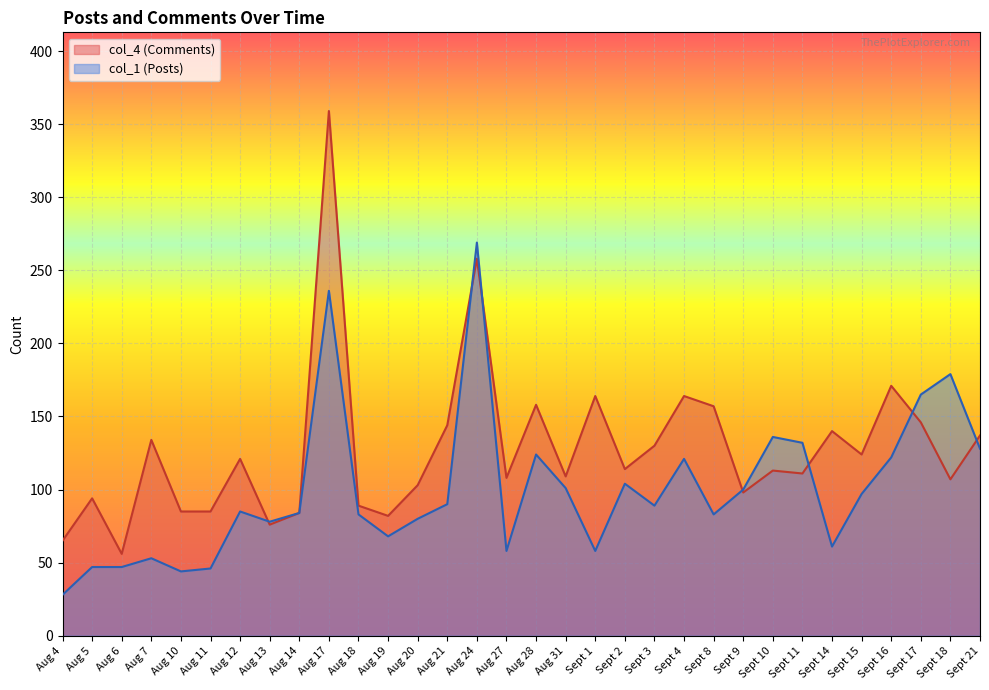

What position from the right is Sept 16?

4